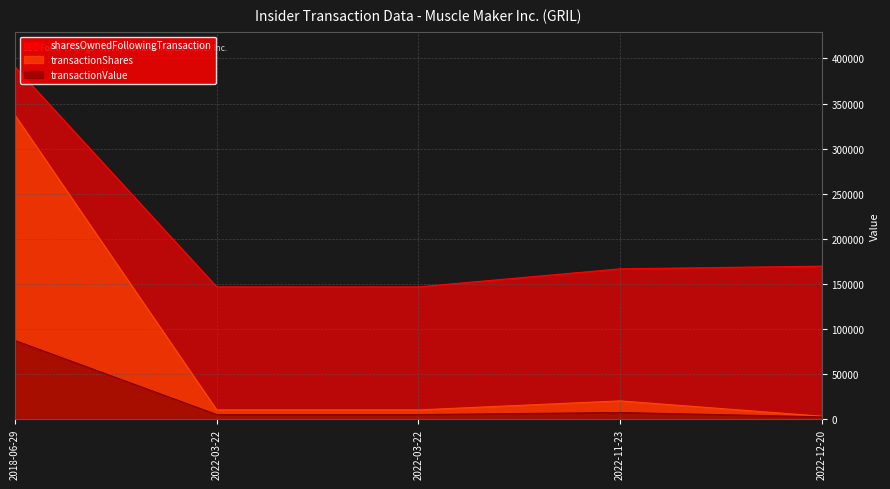

How many lines are shown in the chart?

3